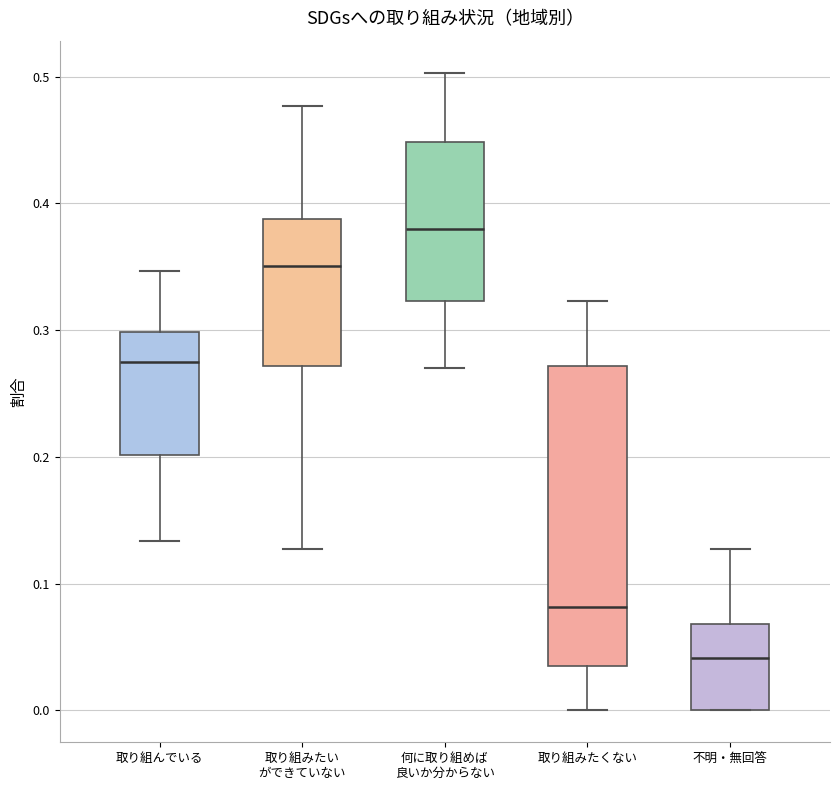

Reading left to right, read every box against the y-axis: the position of its median line, the range the box covers, and the ends of its whiskers. The values are not printed on the chart, so give them approximately, as read against the axis.

取り組んでいる: median 0.27, box 0.20 to 0.30, whiskers 0.13 to 0.35
取り組みたい ができていない: median 0.35, box 0.27 to 0.39, whiskers 0.13 to 0.48
何に取り組めば 良いか分からない: median 0.38, box 0.32 to 0.45, whiskers 0.27 to 0.50
取り組みたくない: median 0.08, box 0.03 to 0.27, whiskers 0.00 to 0.32
不明・無回答: median 0.04, box 0.00 to 0.07, whiskers 0.00 to 0.13